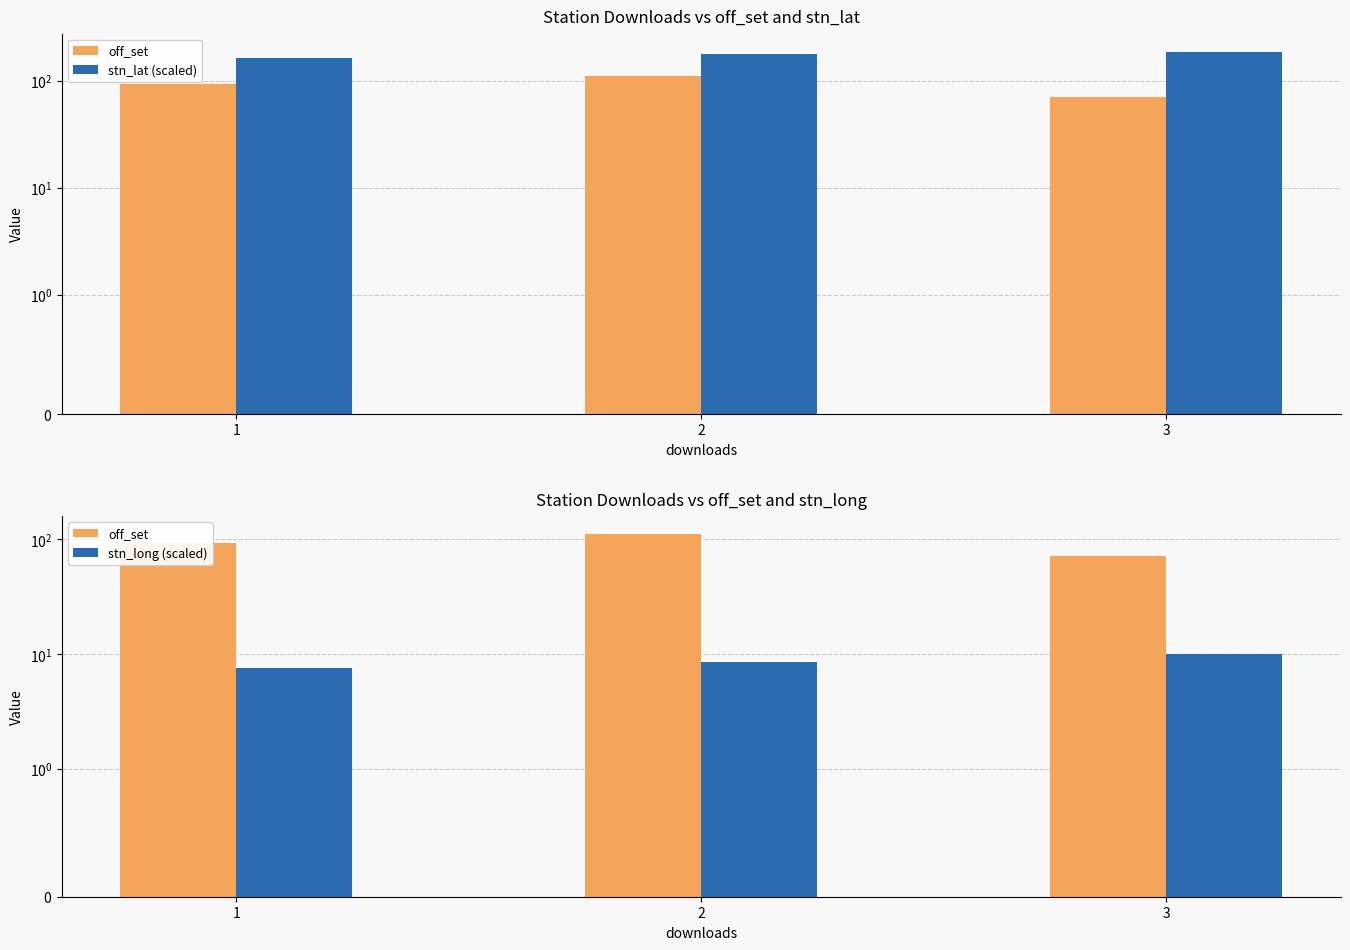

What is the average value of the stn_long (scaled) series?

8.7